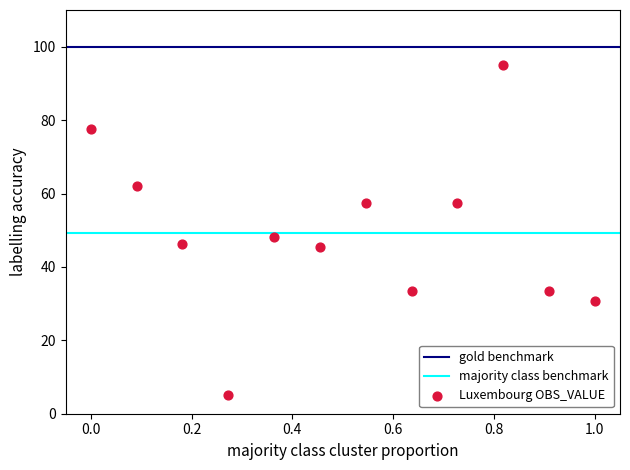

What is the average X value?

0.5